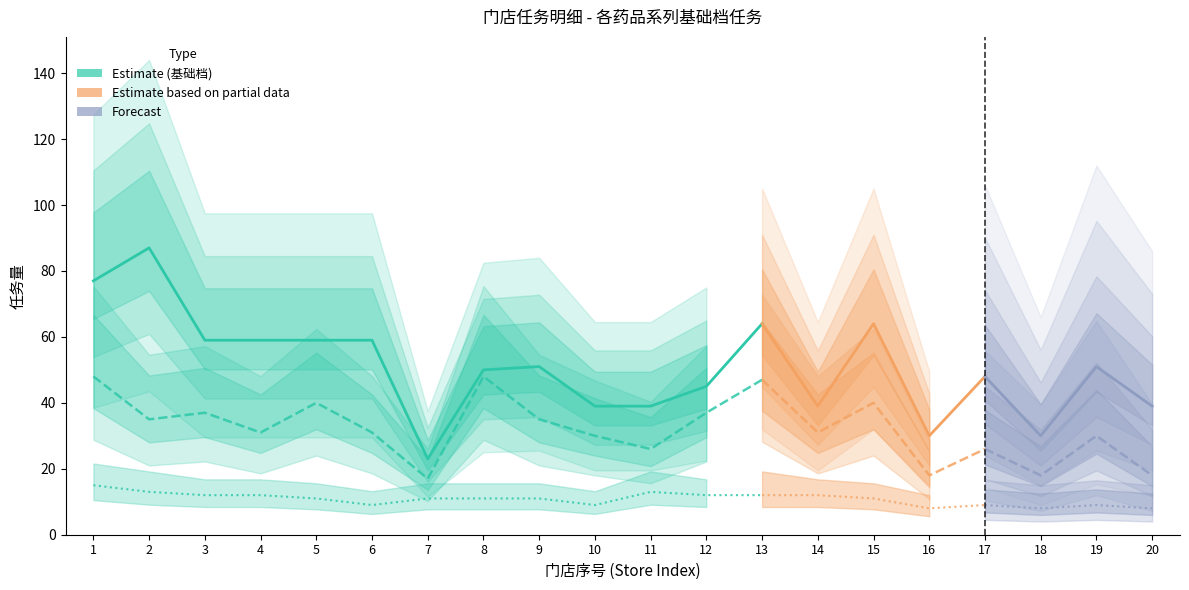

Does the chart display data point markers on the line(s)?

No